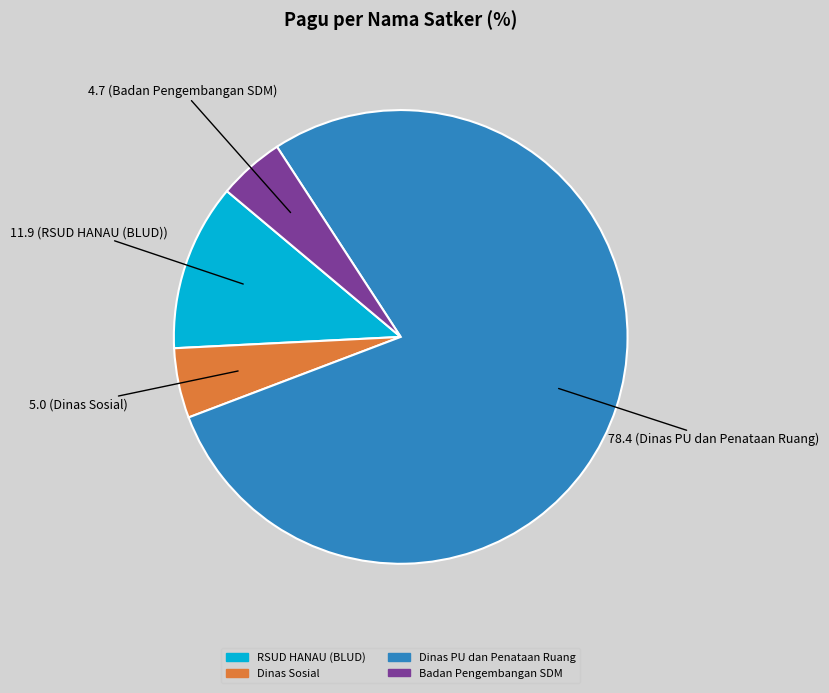

How many segments does this pie chart have?

4